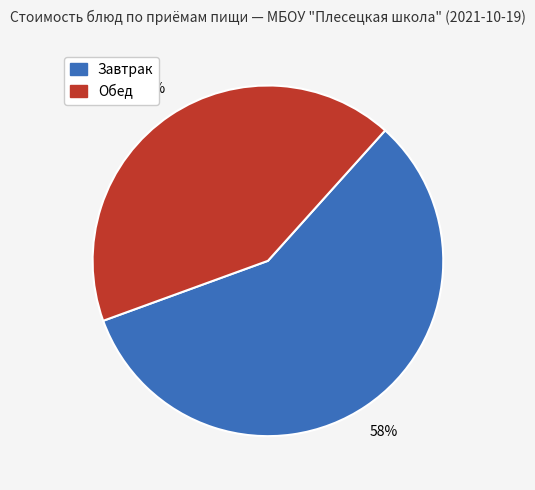

How many segments does this pie chart have?

2